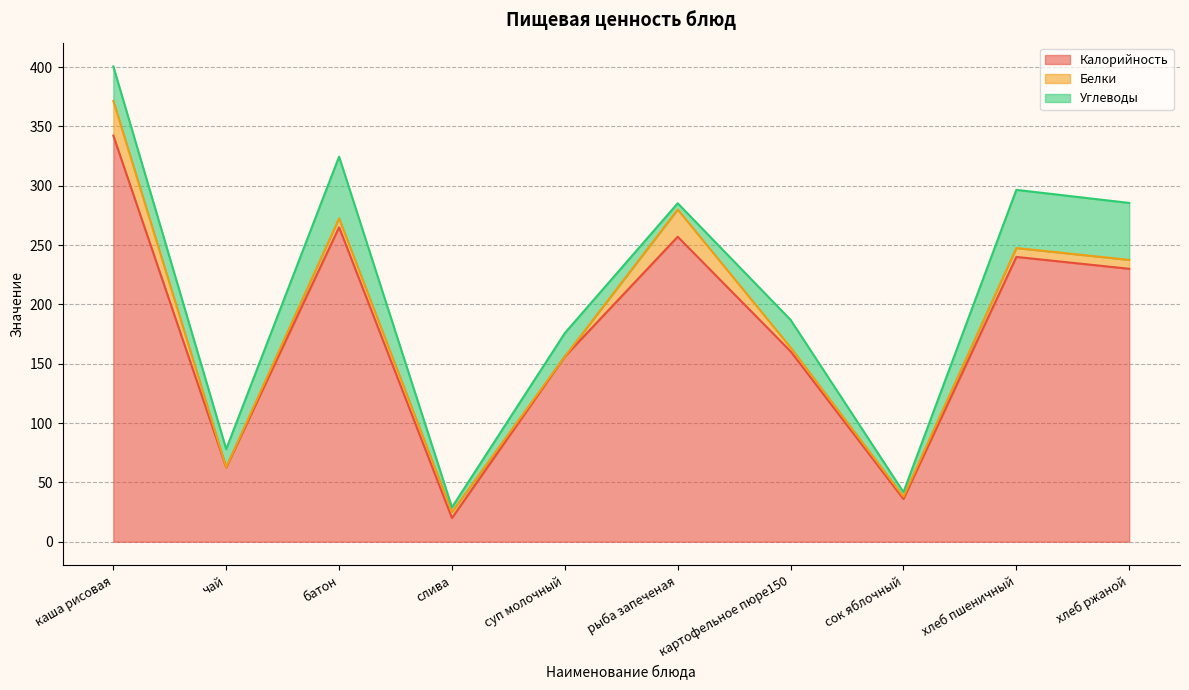

Is the value of Белки at суп молочный greater than the value of Калорийность at чай?

No